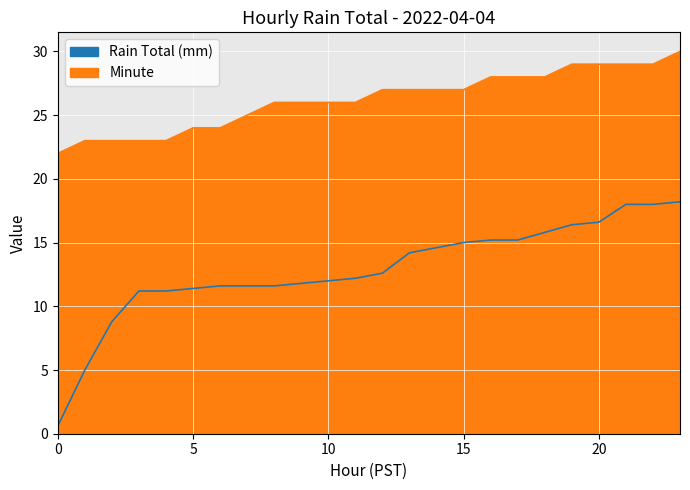

True or false: Minute and Rain Total (mm) intersect in this chart.

False